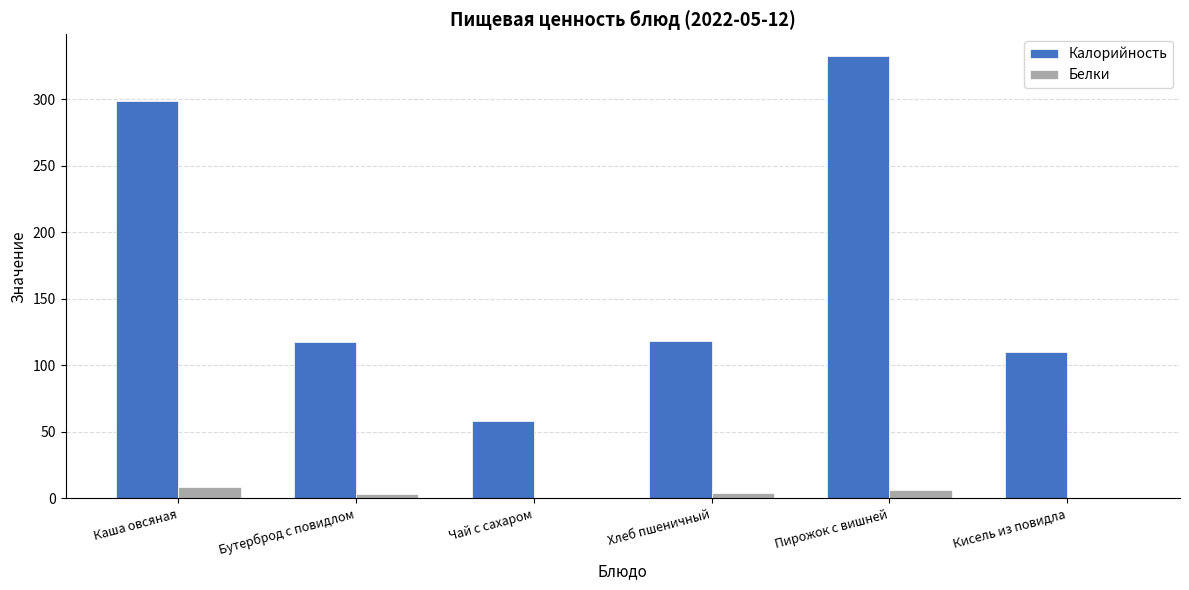

Are the bars horizontal?

No